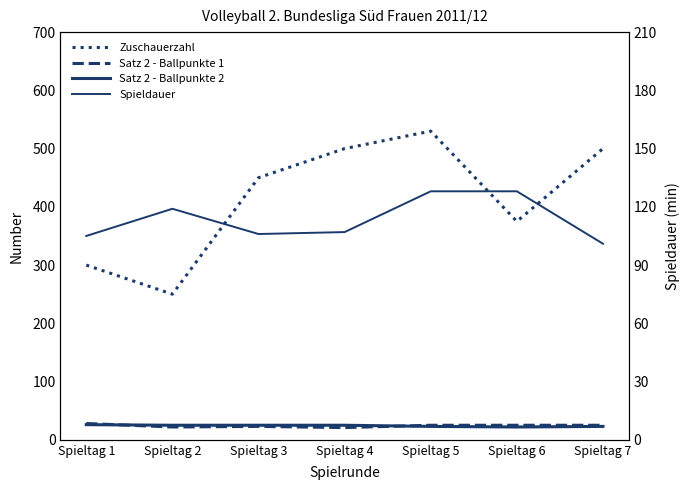

Is it true that Satz 2 - Ballpunkte 2 equals 8 at Spieltag 3?

False